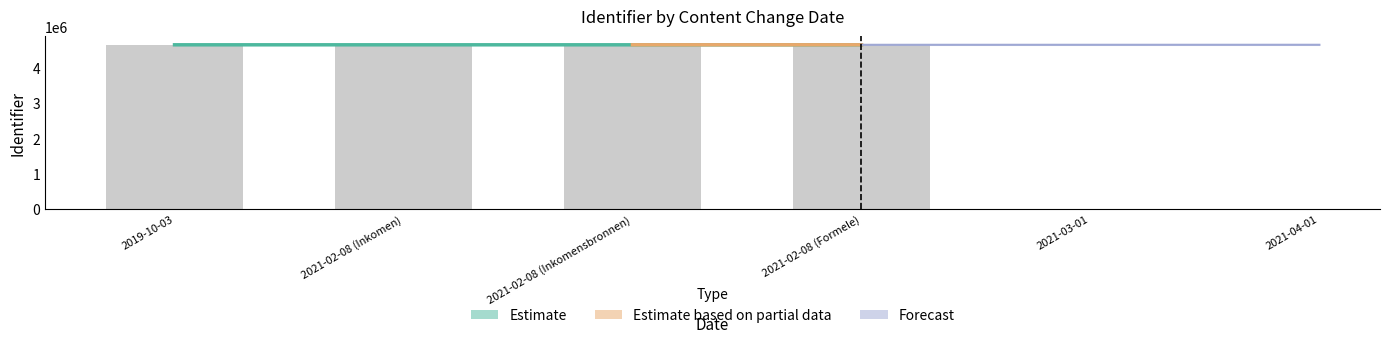

What is the minimum value shown in the chart?

4637840